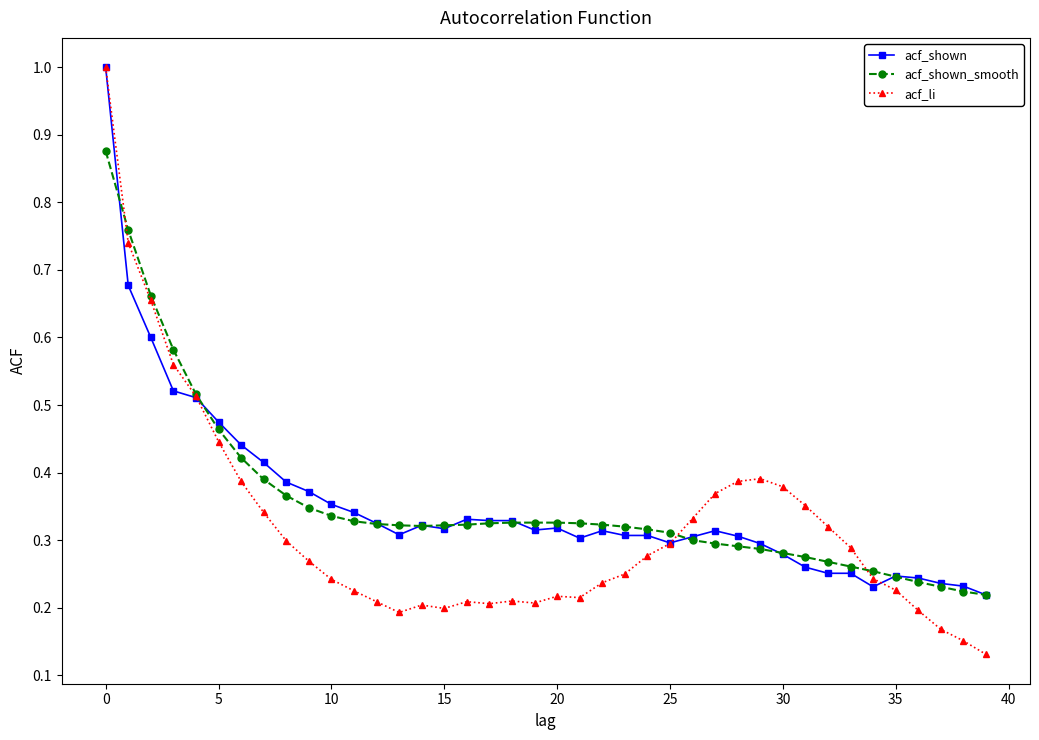

At how many categories does at least one series exceed 0?

40